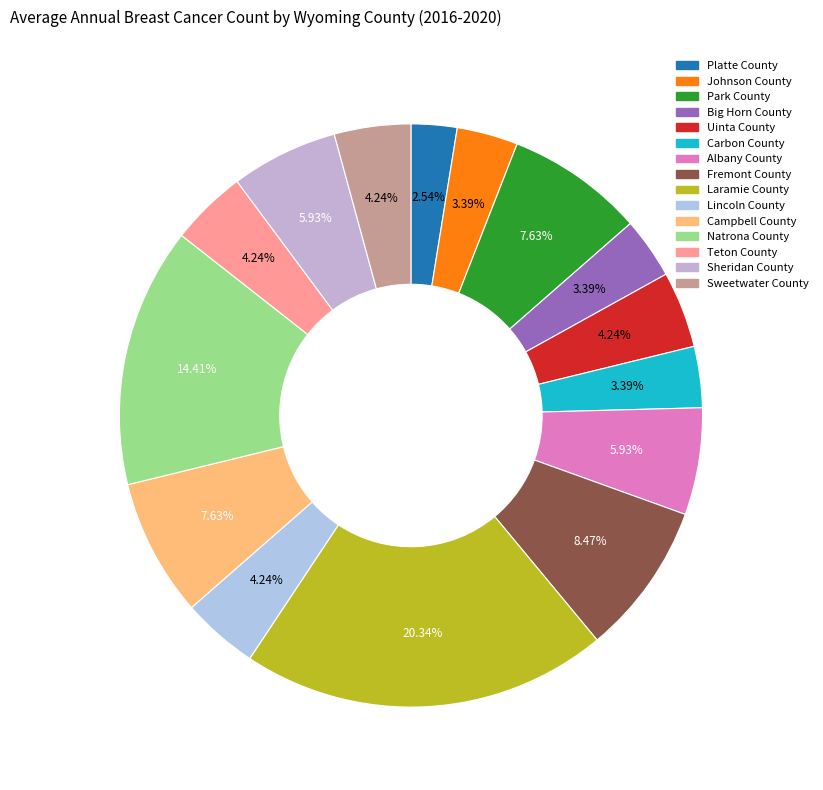

How many segments does this pie chart have?

15